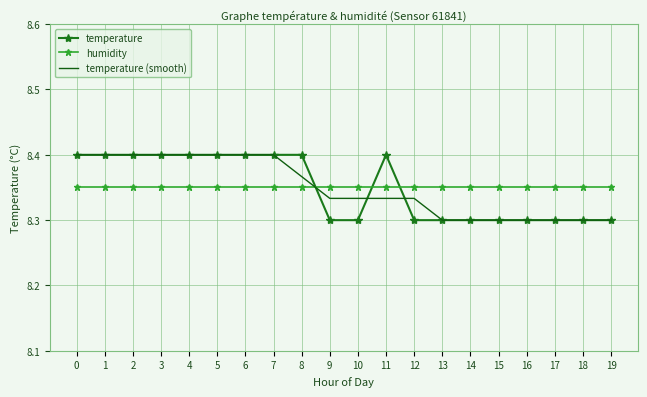

The temperature series shows 8.4 at 4. True or false?

True